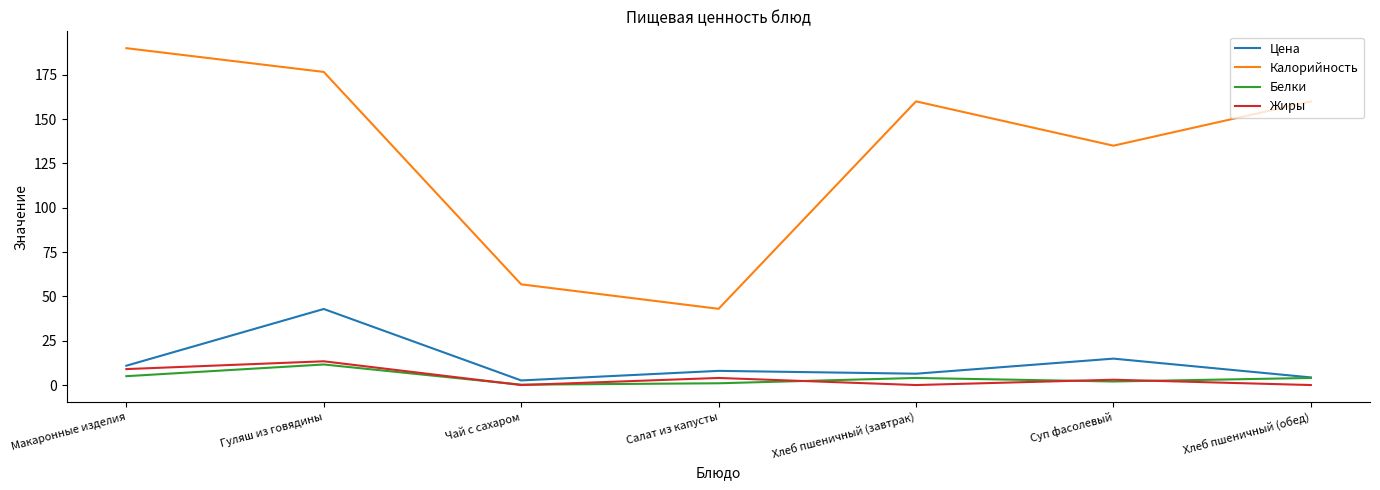

True or false: Жиры and Калорийность intersect in this chart.

False